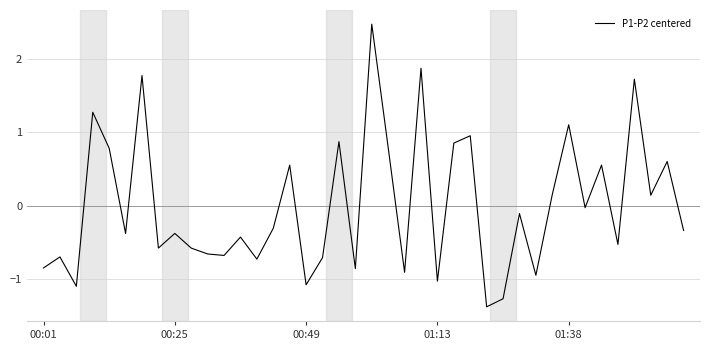

What is the maximum value shown in the chart?

2.5